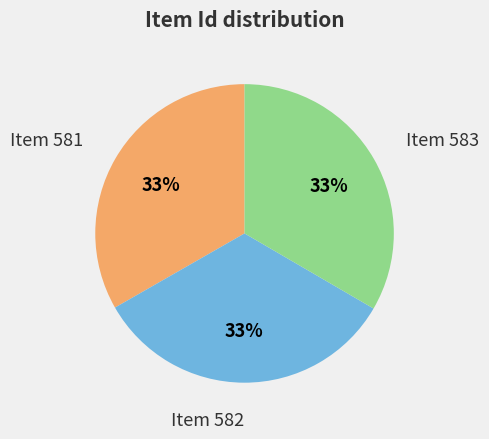

How many segments does this pie chart have?

3